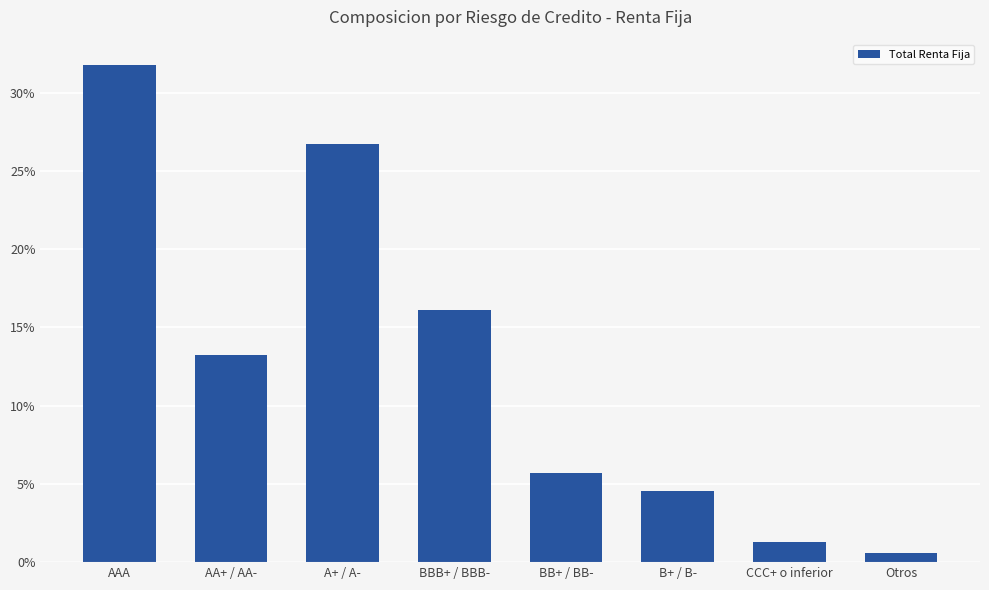

What is the maximum value shown in the chart?

0.3